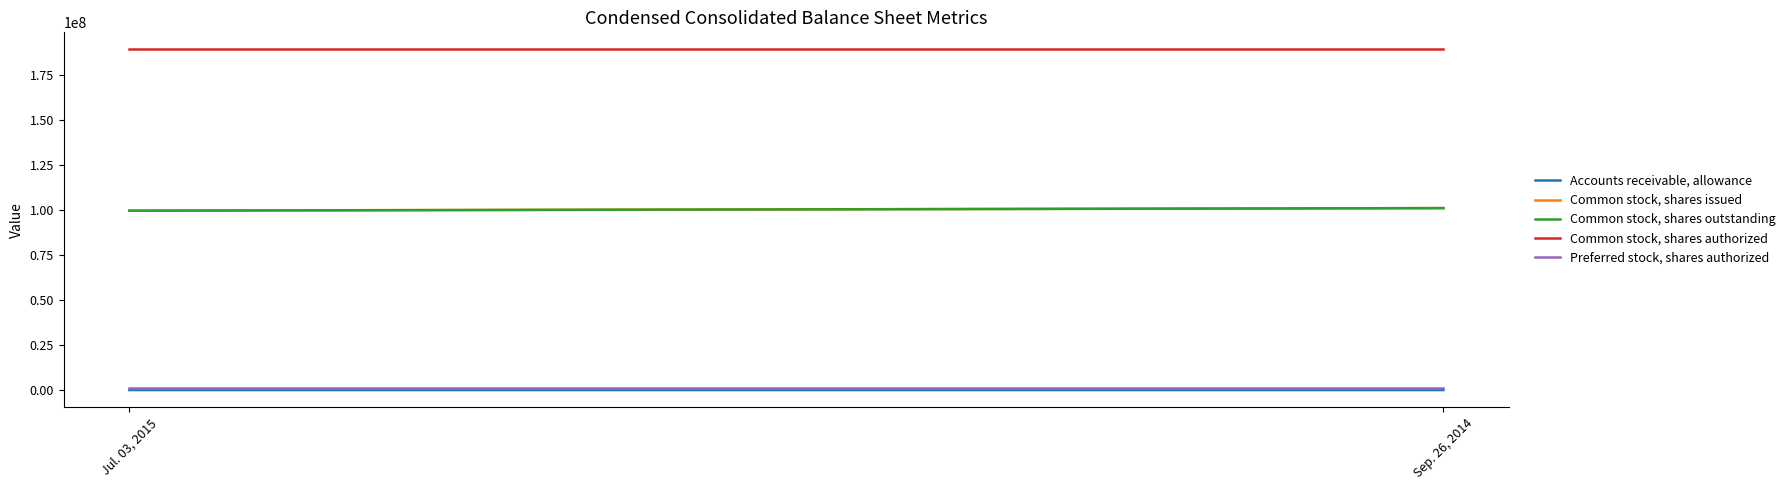

Does the chart have visible grid lines?

No